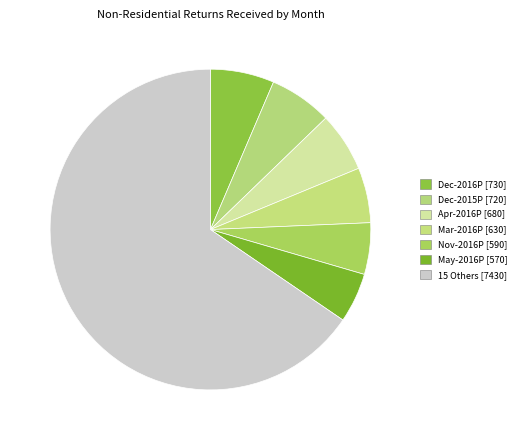

How many slices are in this pie chart?

7